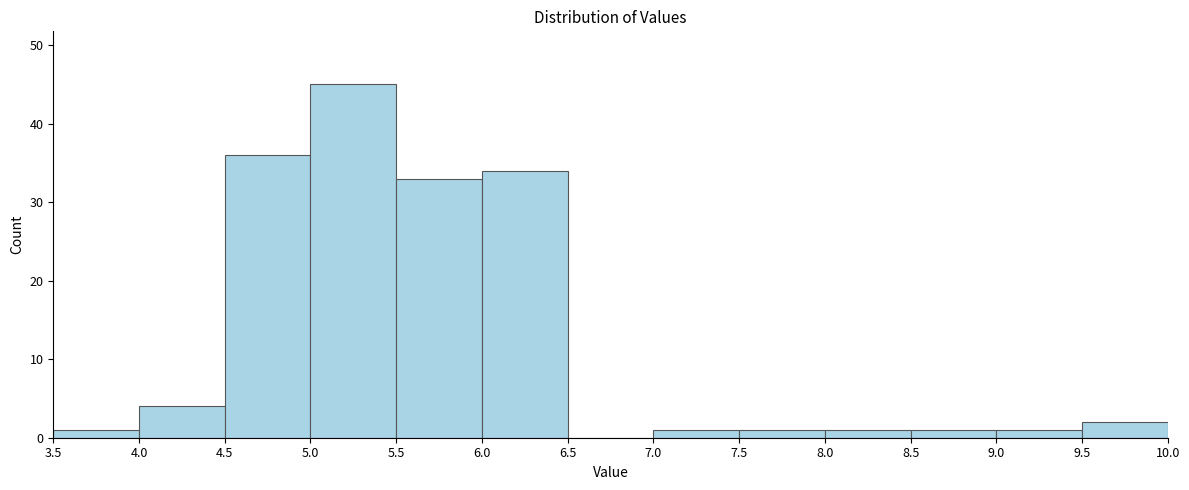

Reading left to right, list every bar in this chart as the range it spans on the x-axis followed by its height. The values are not printed on the chart, so give them approximately, as read against the axis.

3.5 to 4.0: 1
4.0 to 4.5: 4
4.5 to 5.0: 36
5.0 to 5.5: 45
5.5 to 6.0: 33
6.0 to 6.5: 34
6.5 to 7.0: 0
7.0 to 7.5: 1
7.5 to 8.0: 1
8.0 to 8.5: 1
8.5 to 9.0: 1
9.0 to 9.5: 1
9.5 to 10.0: 2